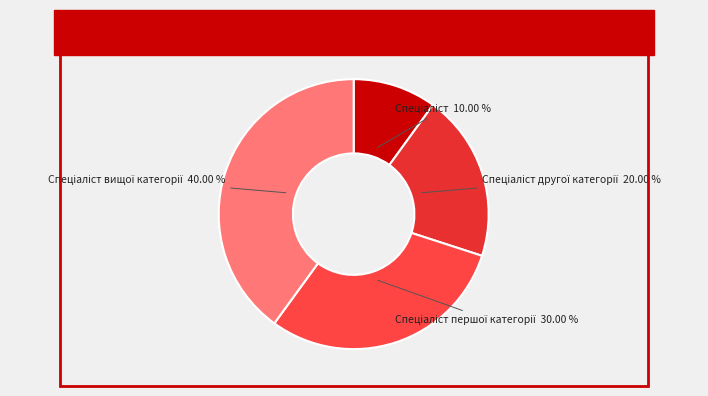

How many segments does this pie chart have?

4